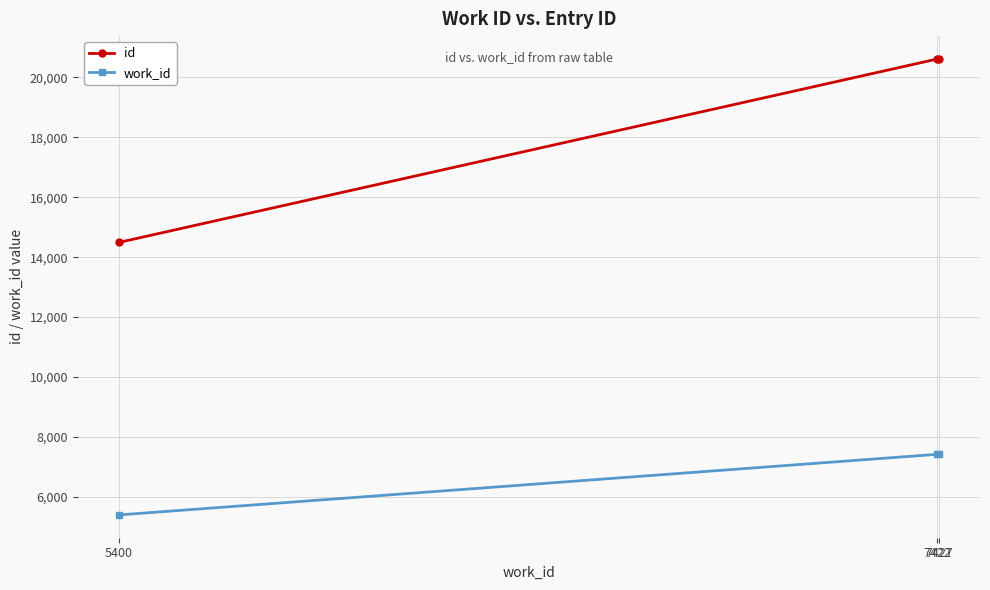

Between 5400 and 7427, which series saw the biggest shift?

id